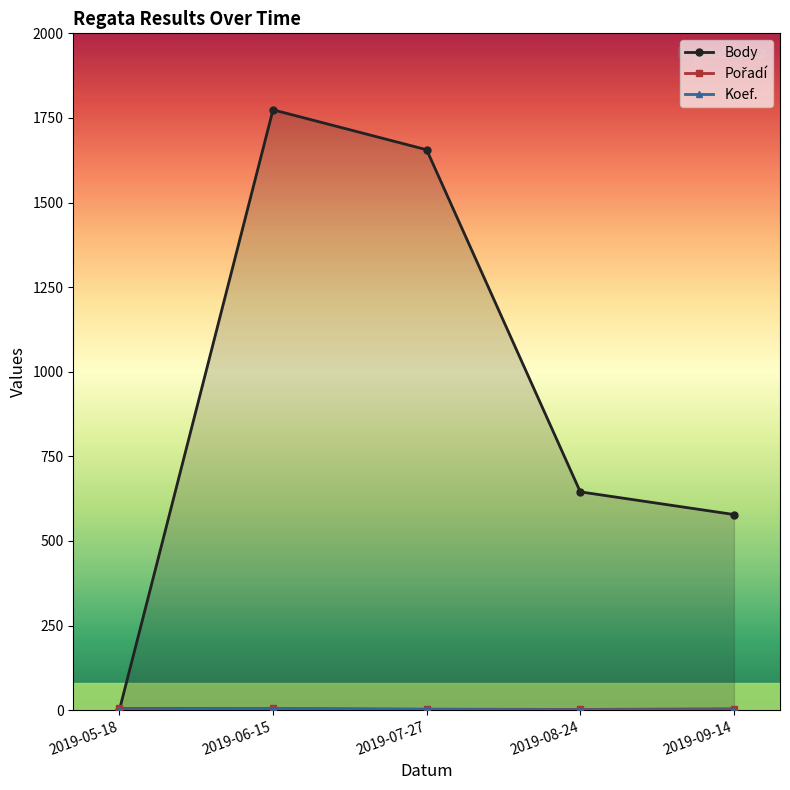

Reading left to right, transcribe all the data shown in this chart.

Body: 2019-05-18=0	2019-06-15=1774	2019-07-27=1656	2019-08-24=645	2019-09-14=578
Pořadí: 2019-05-18=5	2019-06-15=5	2019-07-27=3	2019-08-24=2	2019-09-14=4
Koef.: 2019-05-18=1	2019-06-15=4	2019-07-27=2	2019-08-24=1	2019-09-14=1